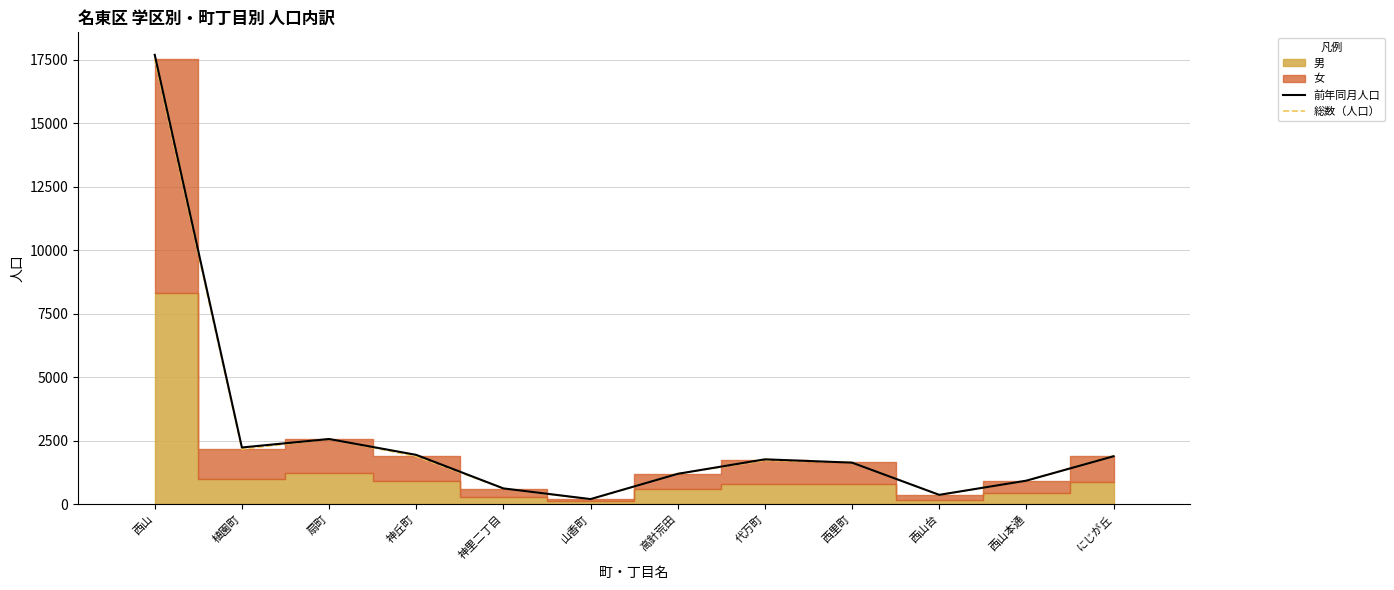

Reading left to right, list all the values displayed in this chart.

前年同月人口: 西山=17685	植園町=2236	扇町=2569	神丘町=1945	神里二丁目=626	山香町=206	高針荒田=1200	代万町=1770	西里町=1640	西山台=373	西山本通=931	にじが丘=1891
総数（人口）: 西山=17510	植園町=2171	扇町=2570	神丘町=1888	神里二丁目=622	山香町=196	高針荒田=1205	代万町=1727	西里町=1647	西山台=367	西山本通=930	にじが丘=1905